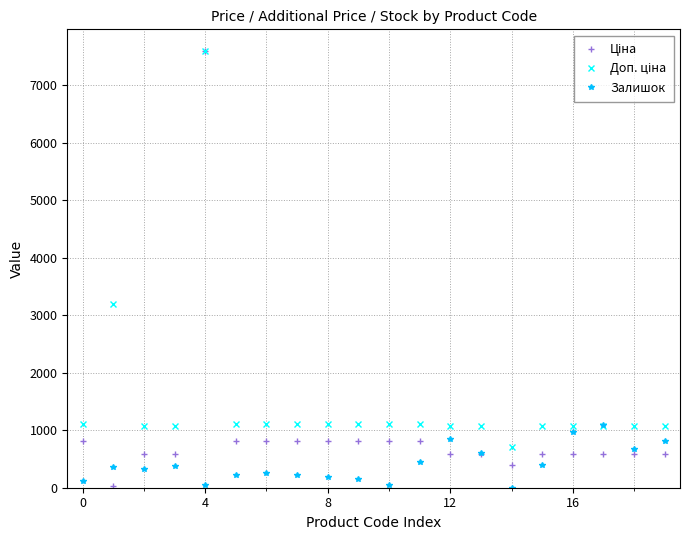

Count the number of categories in the chart.

20